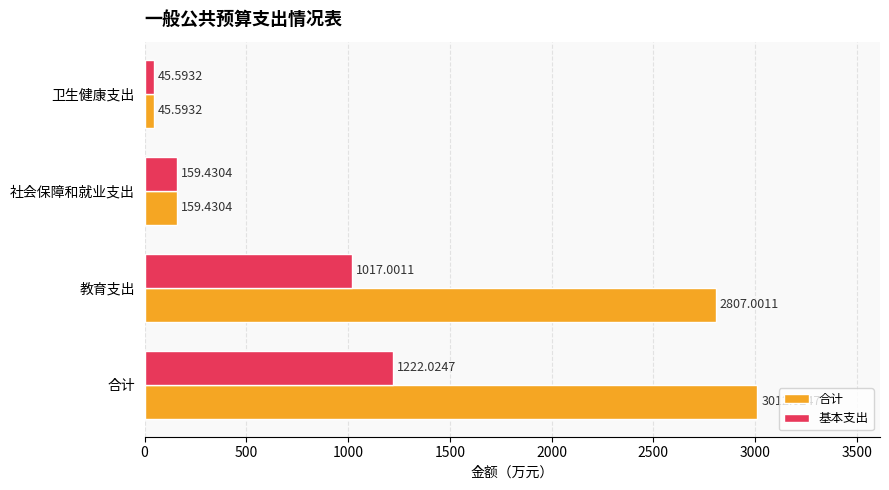

Which series has the largest range (max minus min)?

合计